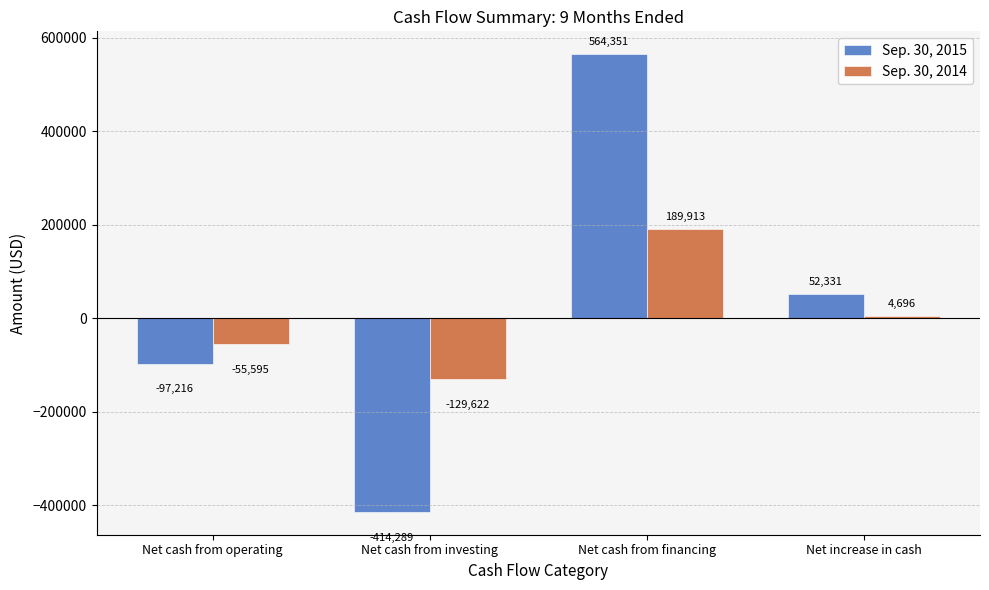

Reading right to left, list all the values displayed in this chart.

Sep. 30, 2015: 52331	564351	-414289	-97216
Sep. 30, 2014: 4696	189913	-129622	-55595